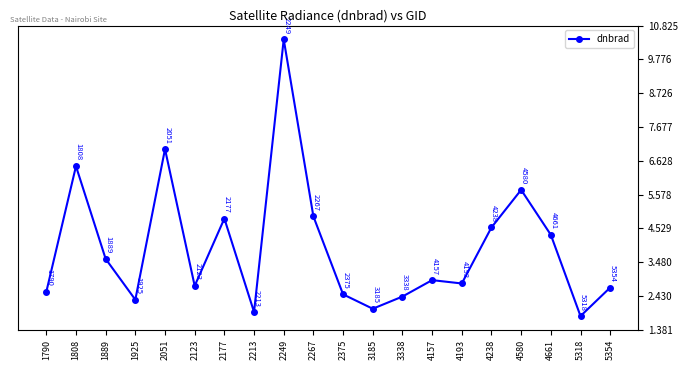

What is the greatest value displayed?

10.4